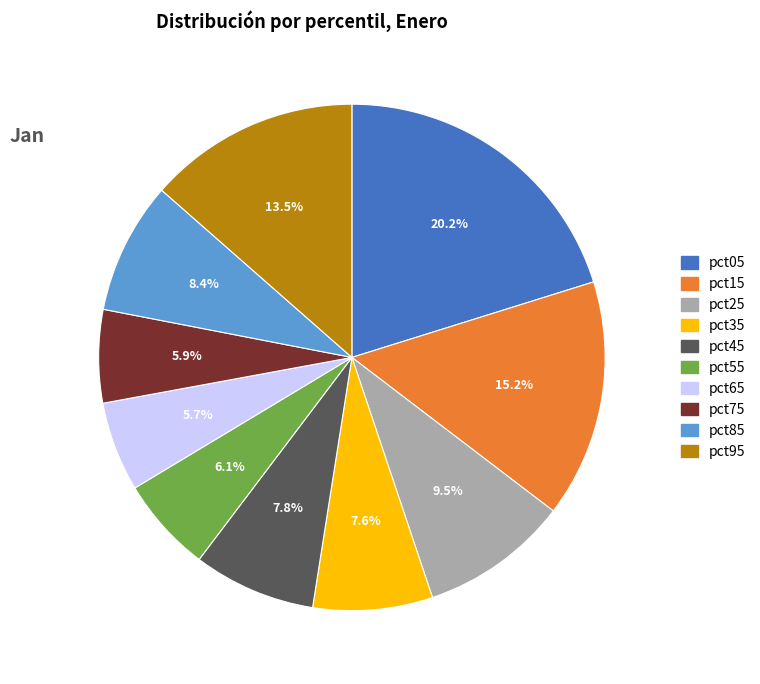

What percentage is the pct65 slice, to the nearest percent?

6%